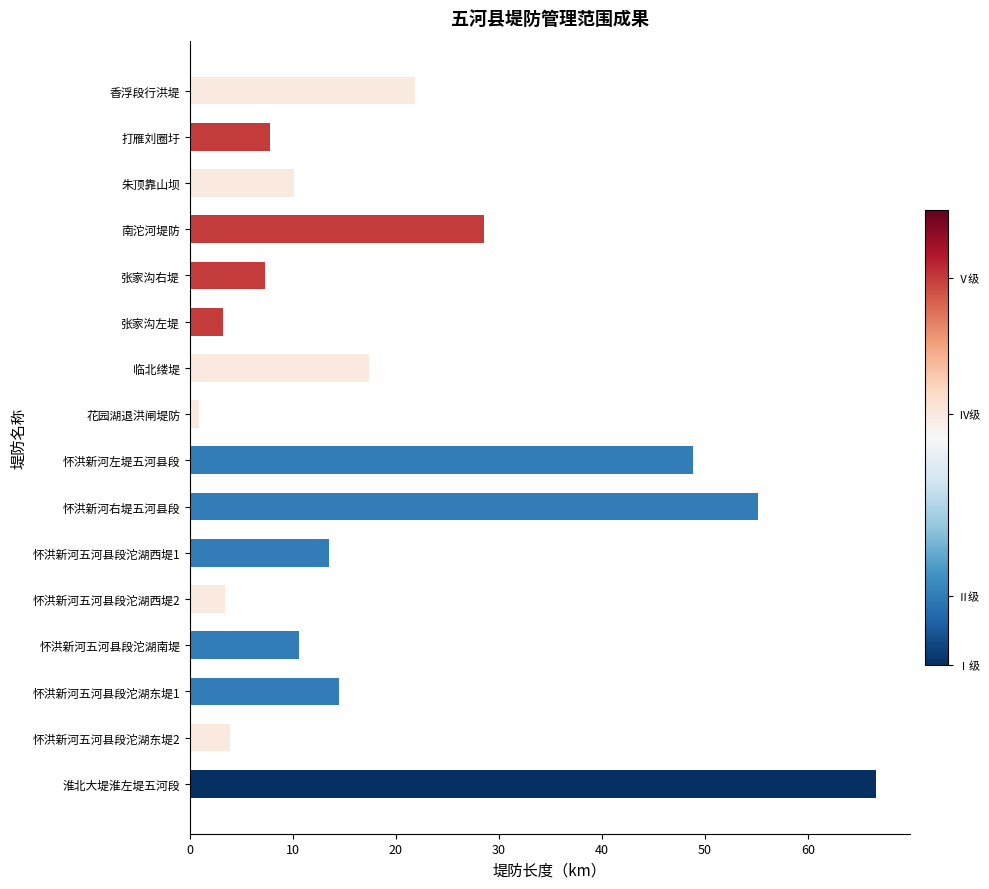

What is the smallest value displayed?

0.9